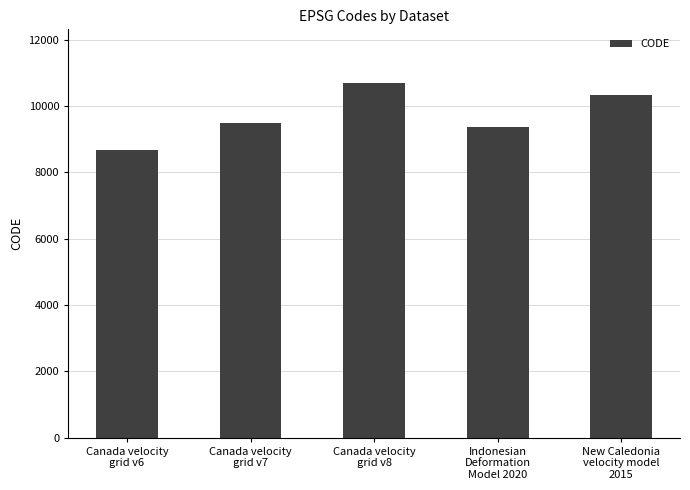

The value at Canada velocity
grid v7 is 4172. True or false?

False